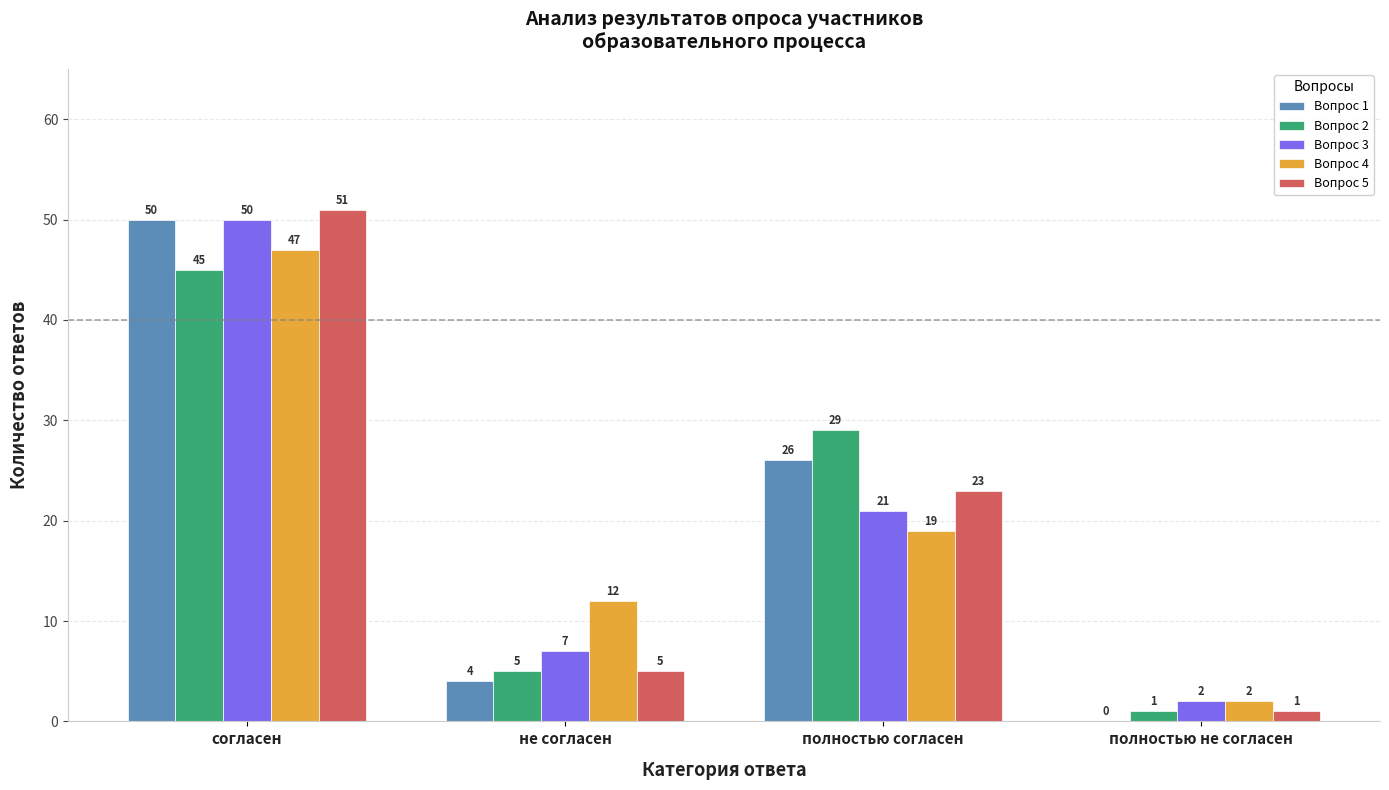

The value of Вопрос 5 at не согласен is 5. True or false?

True